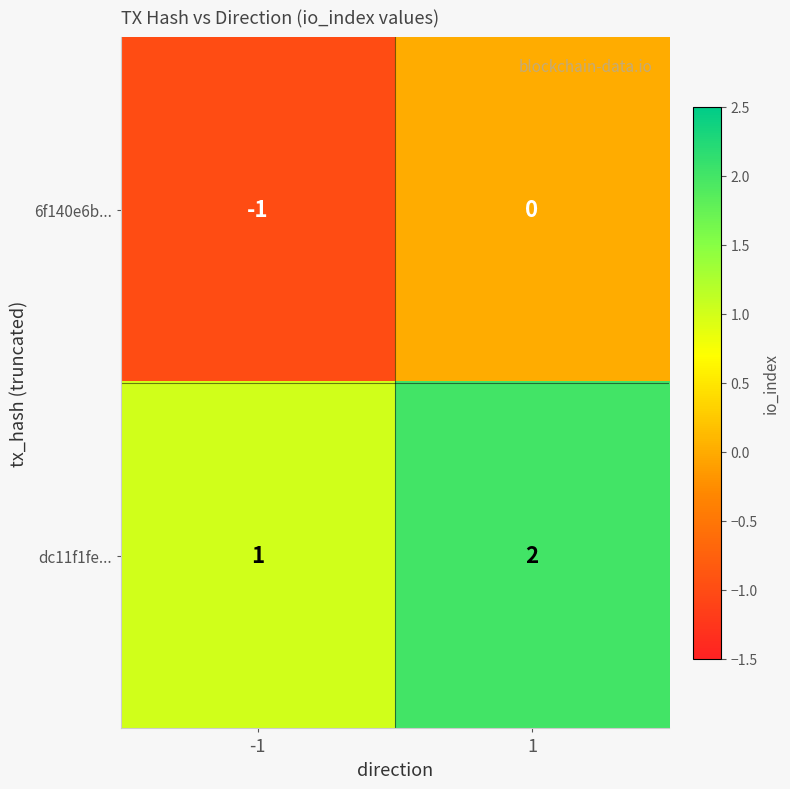

What is the sum of all dc11f1fe... values?

3